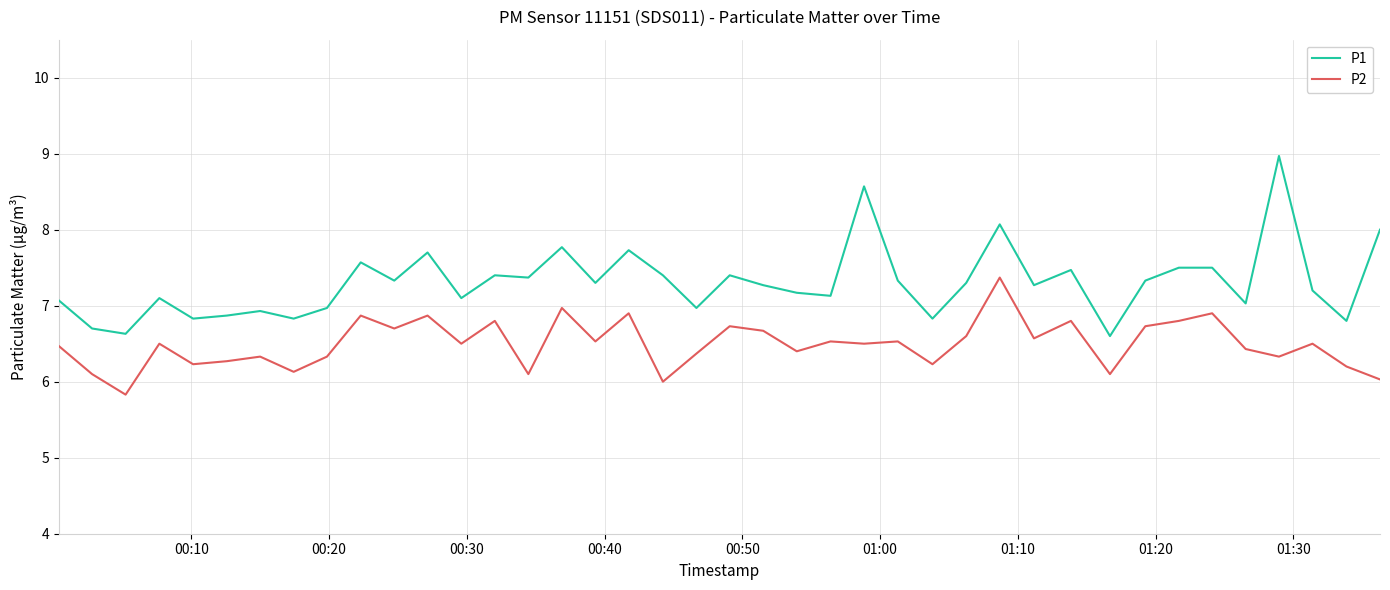

What is the sum of all P2 values?

259.8